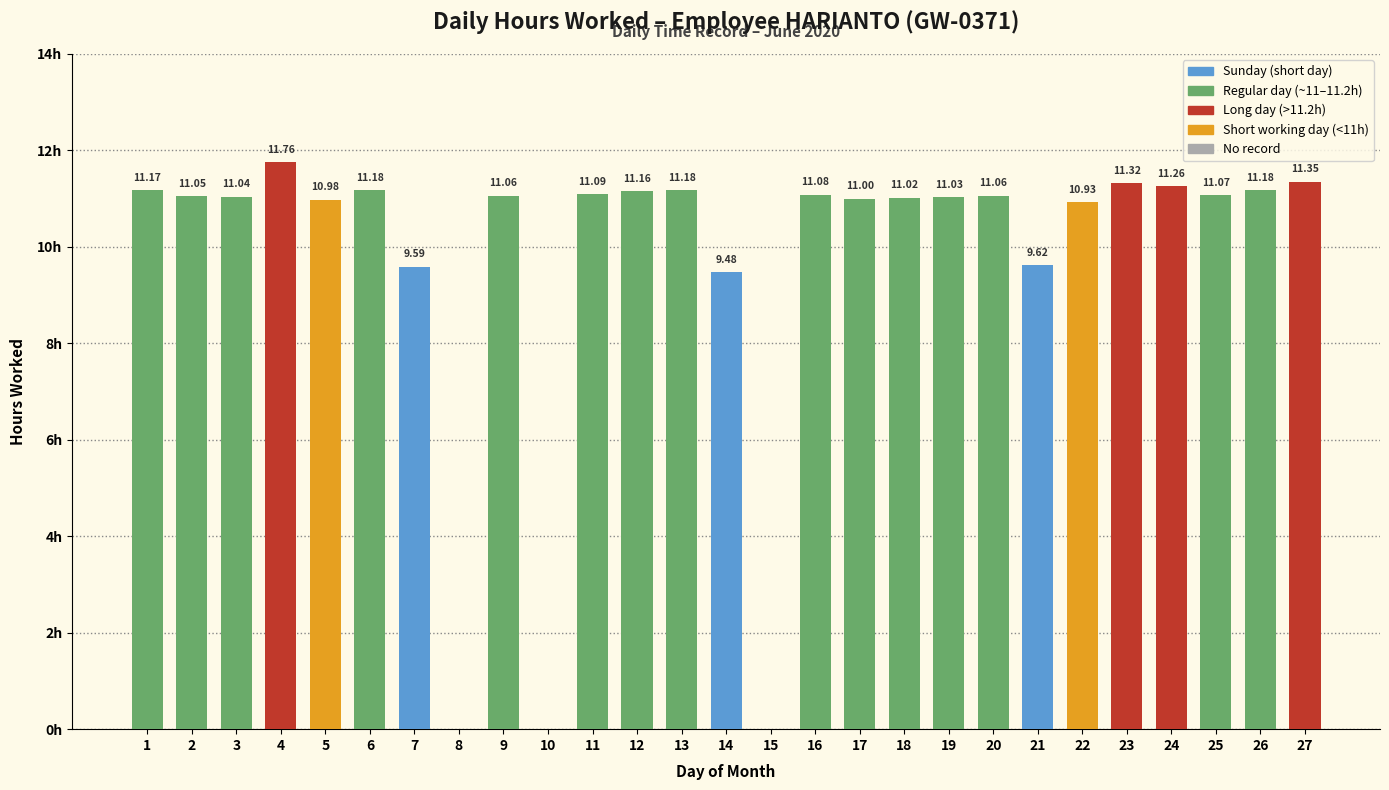

List the labels in order of value, largest first.

4, 27, 23, 24, 6, 13, 26, 1, 12, 11, 16, 25, 9, 20, 2, 3, 19, 18, 17, 5, 22, 21, 7, 14, 8, 10, 15